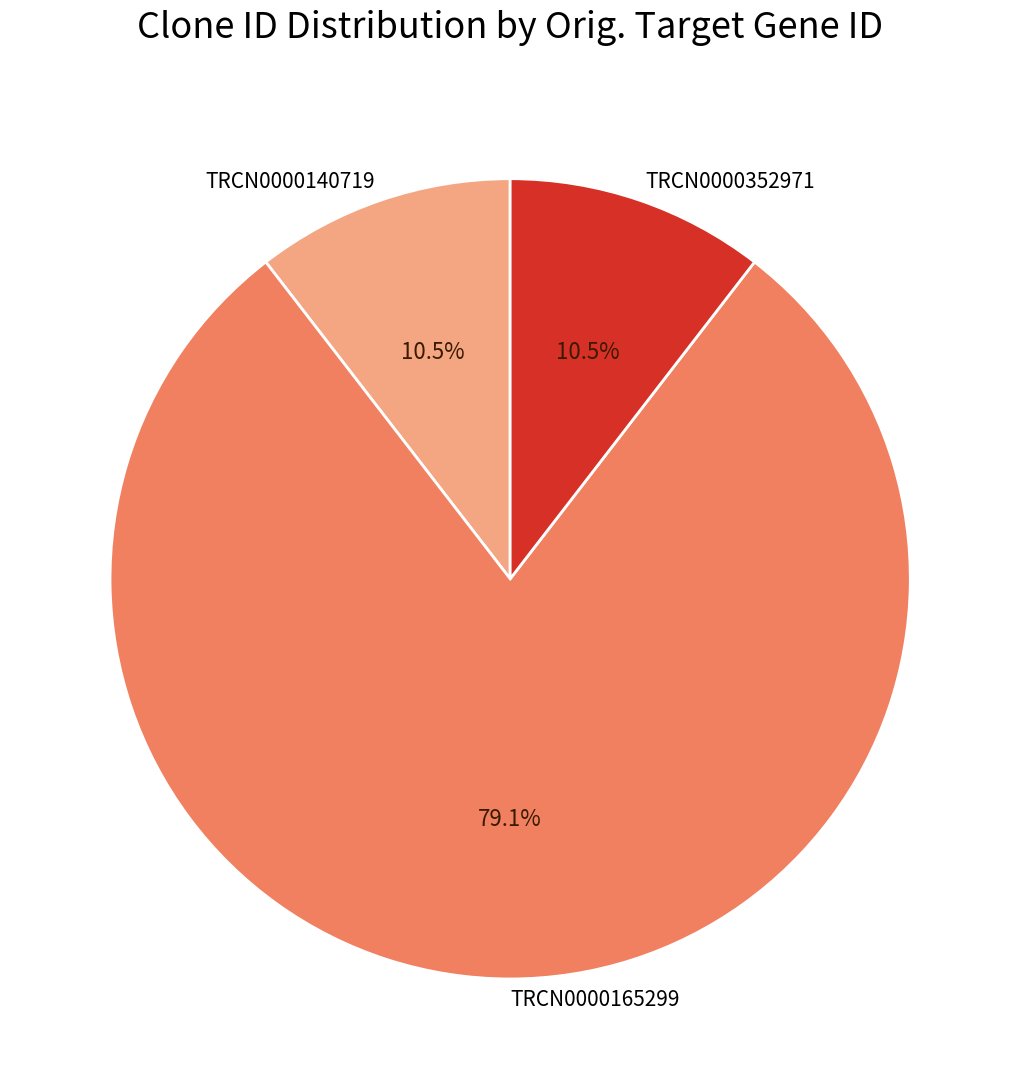

Is it true that TRCN0000140719 is 24% of the pie?

False